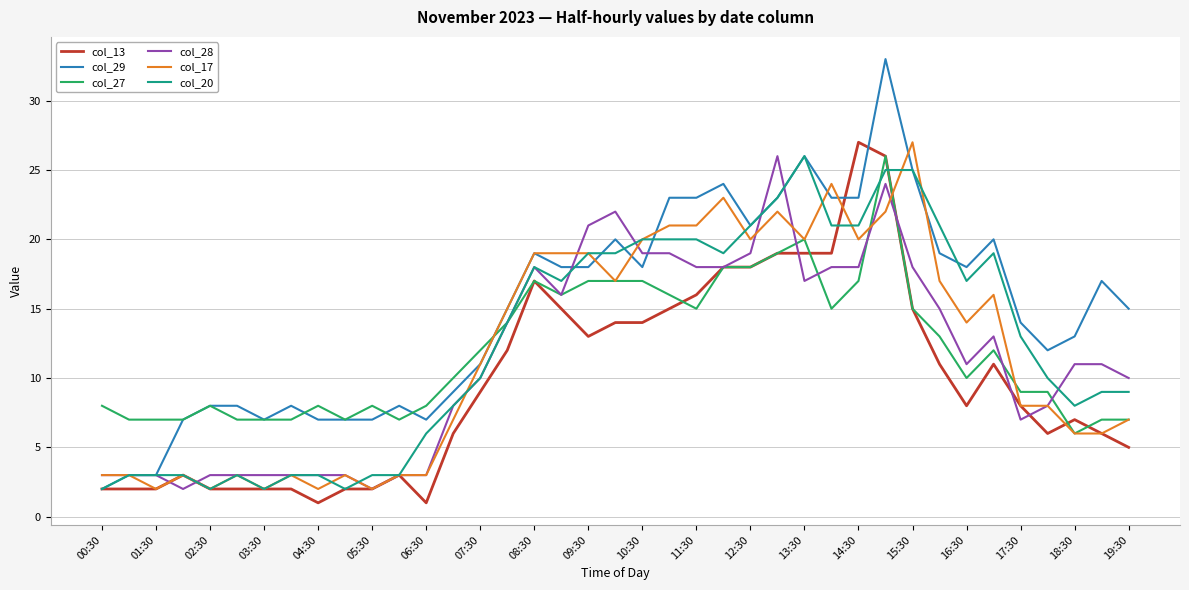

What is the greatest value displayed?

33